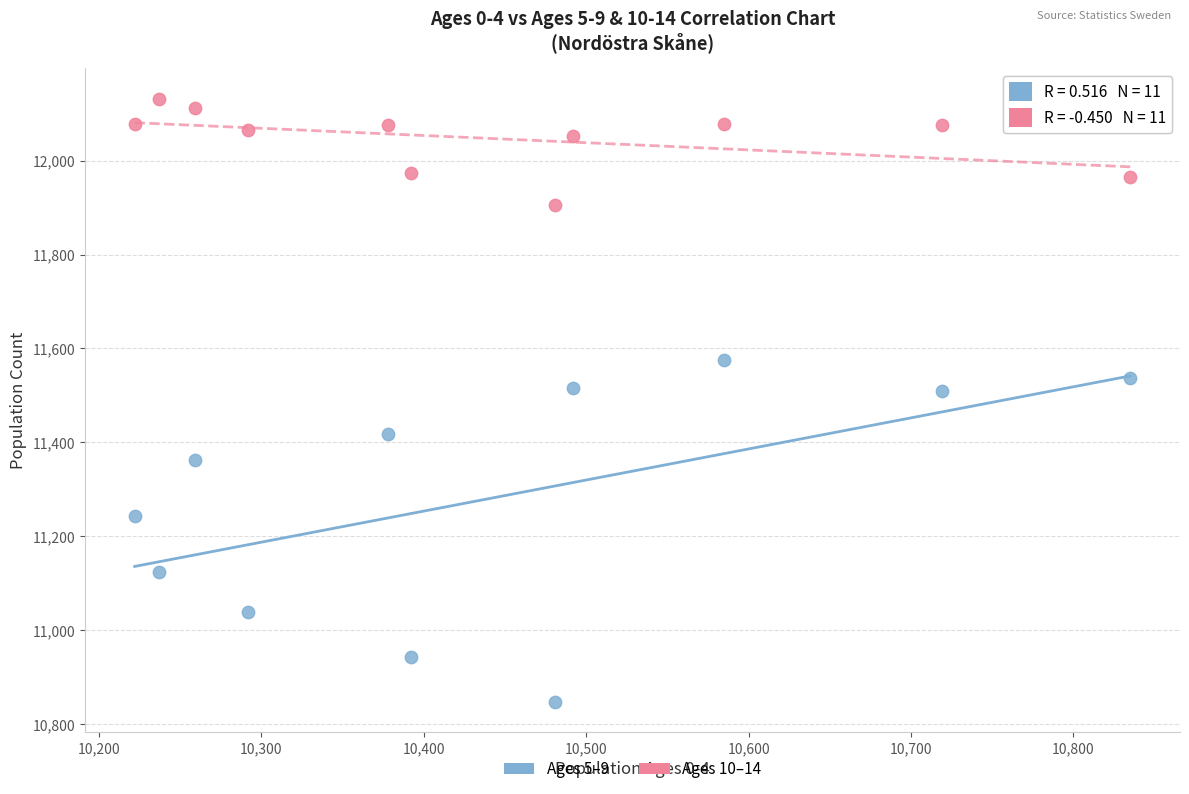

What are all the series names shown in the legend?

Ages 5–9, Ages 10–14